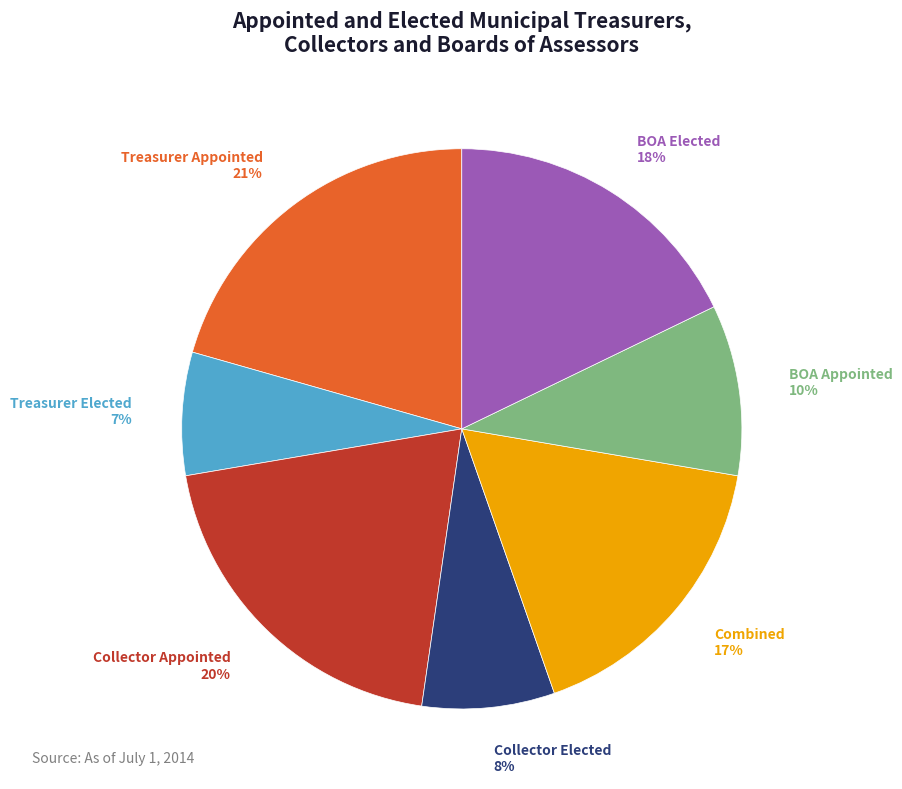

Does any single category account for the majority?

No